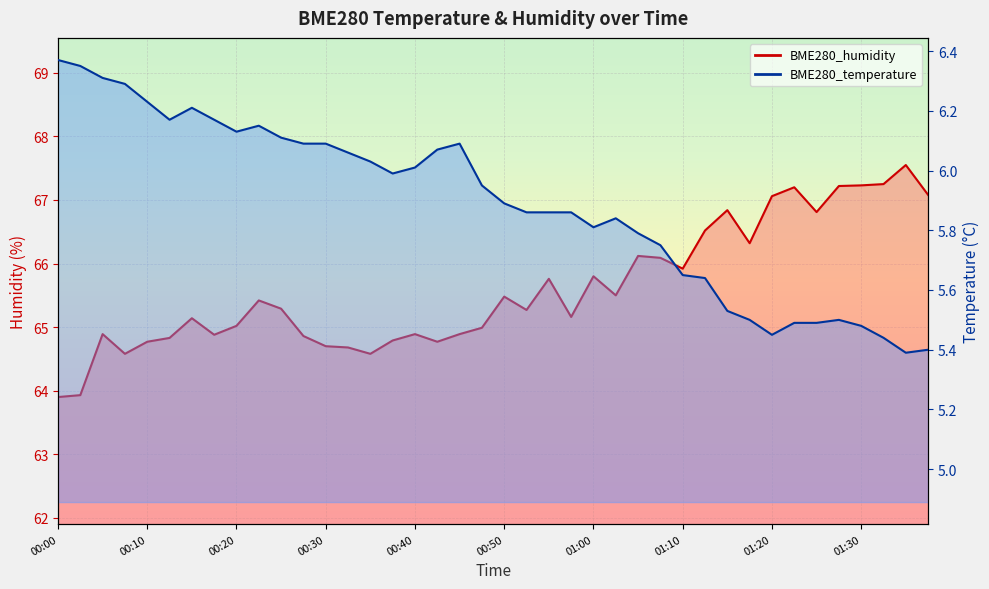

Between 01:33 and 00:35, which is larger?

00:35